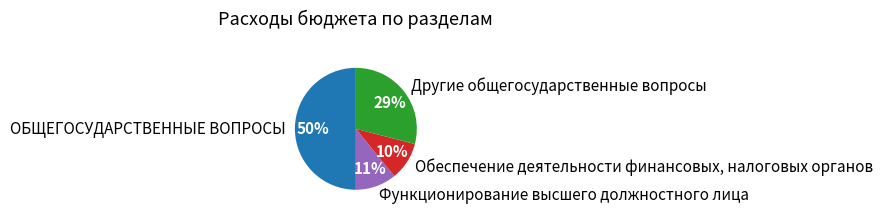

Is the sum of Функционирование высшего должностного лица and Другие общегосударственные вопросы greater than half?

No